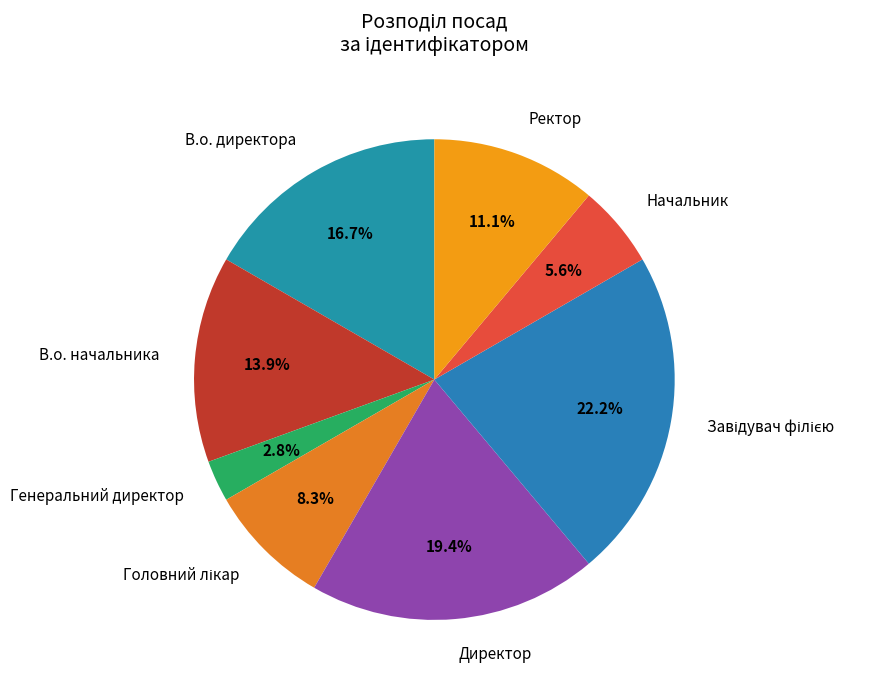

Is the sum of В.о. начальника and Ректор greater than half?

No